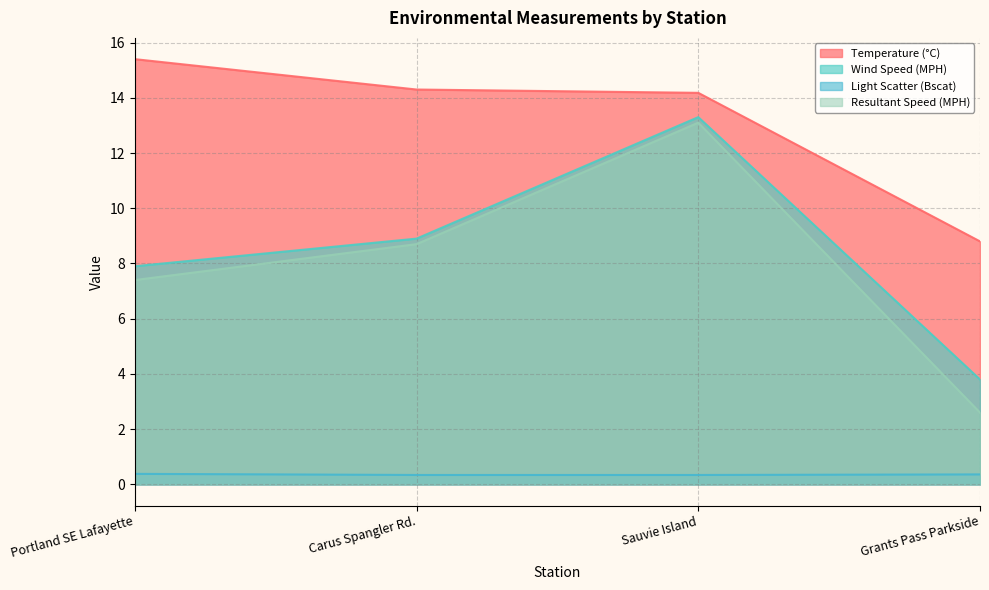

What are all the series names shown in the legend?

Temperature (°C), Wind Speed (MPH), Light Scatter (Bscat), Resultant Speed (MPH)